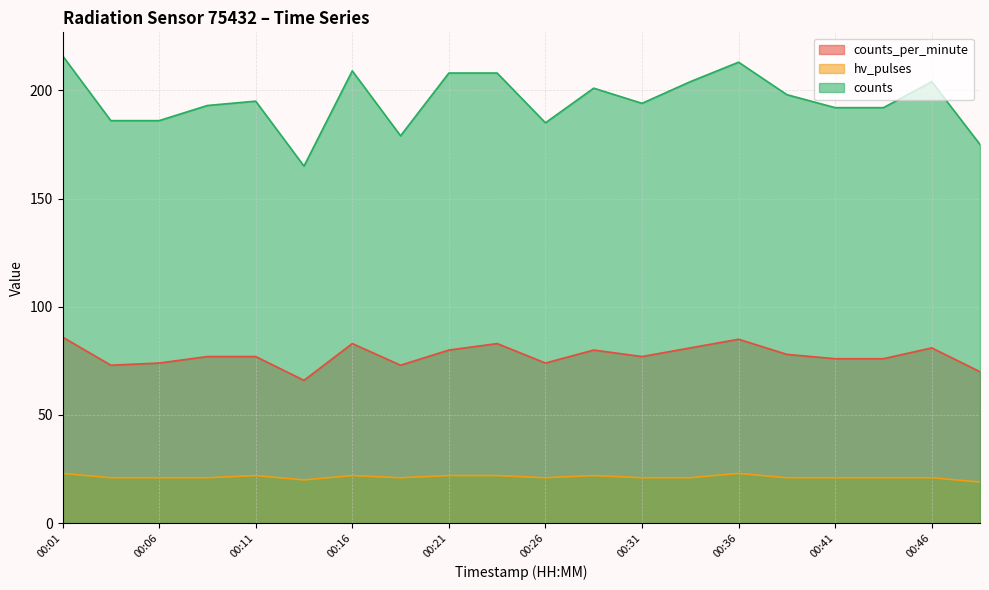

Where does the counts_per_minute series first go above 77?

00:01